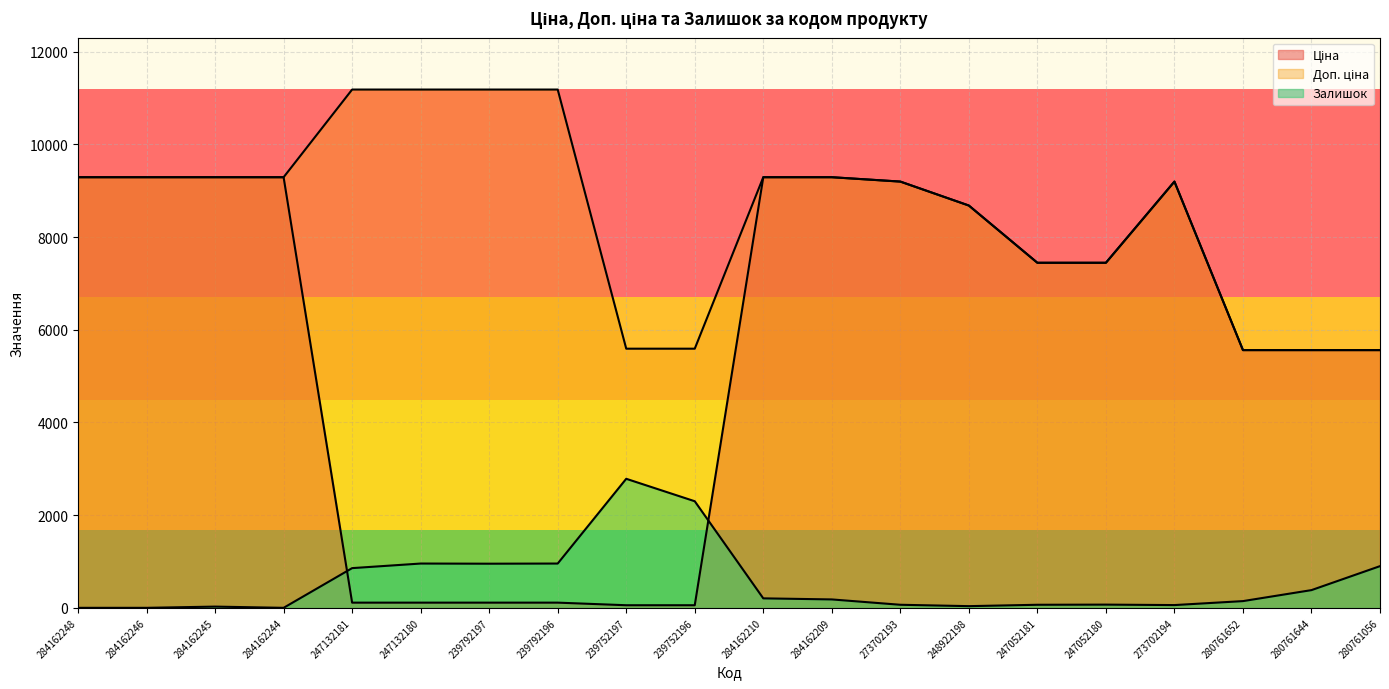

How many values in the Доп. ціна series are below 9290?

10